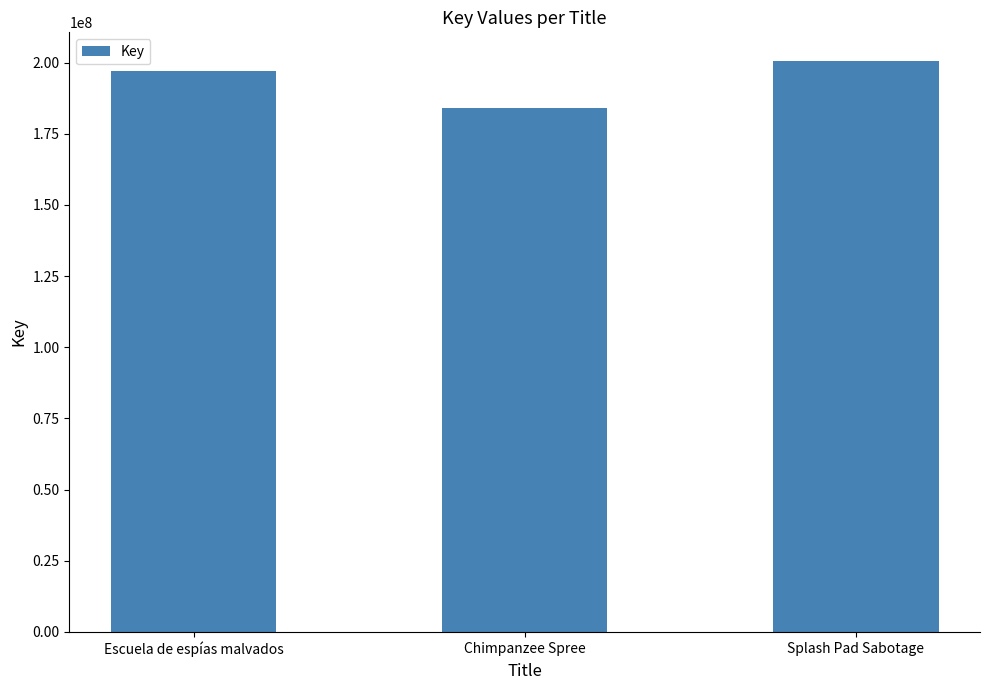

What is the difference between the maximum and minimum values?

16528598